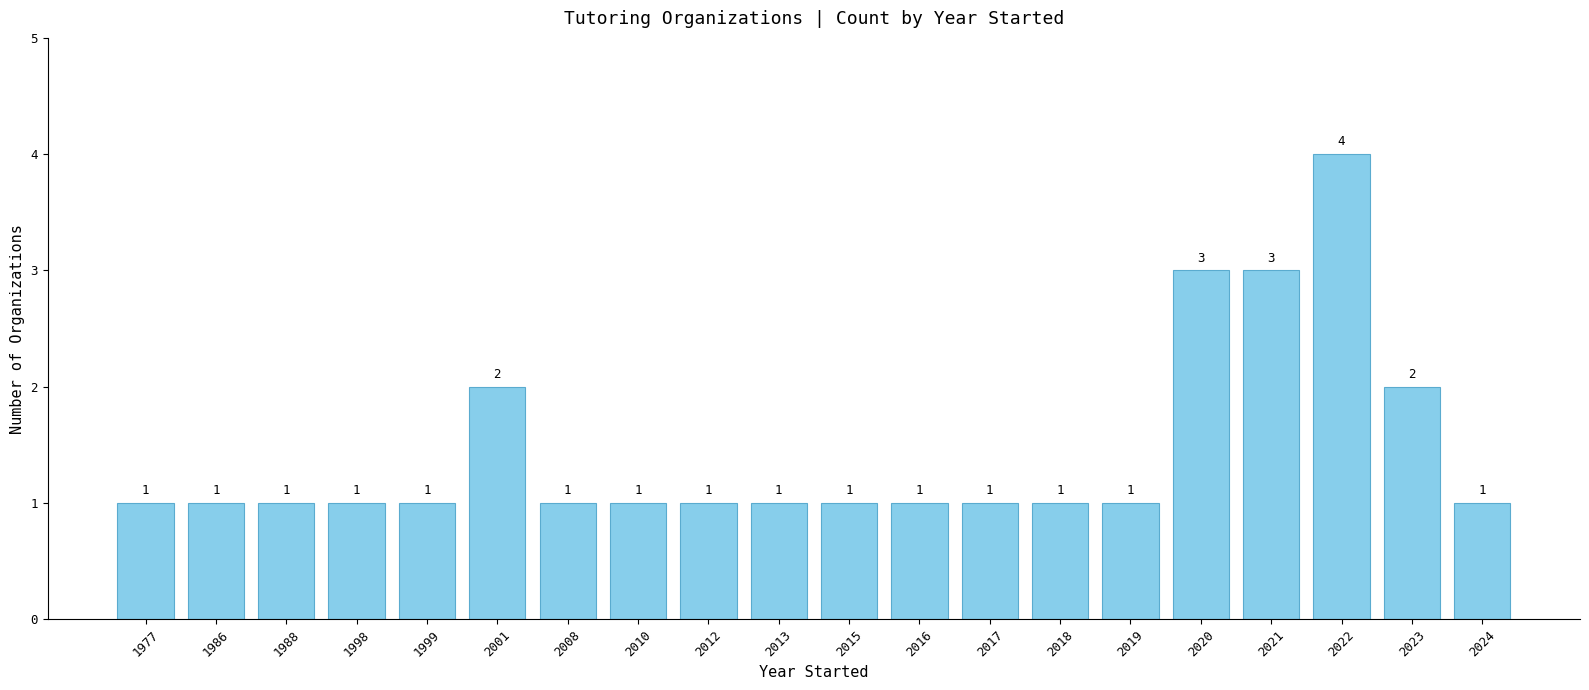

Count the values in the range 1 to 2.

17